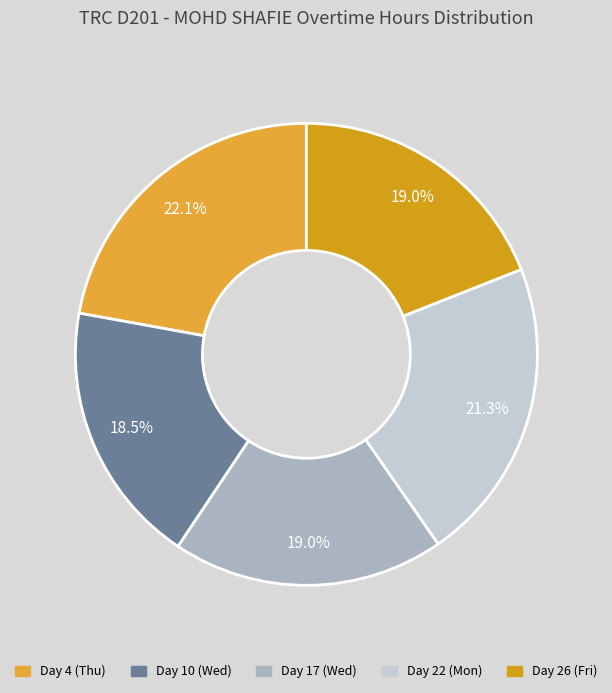

How many segments does this pie chart have?

5